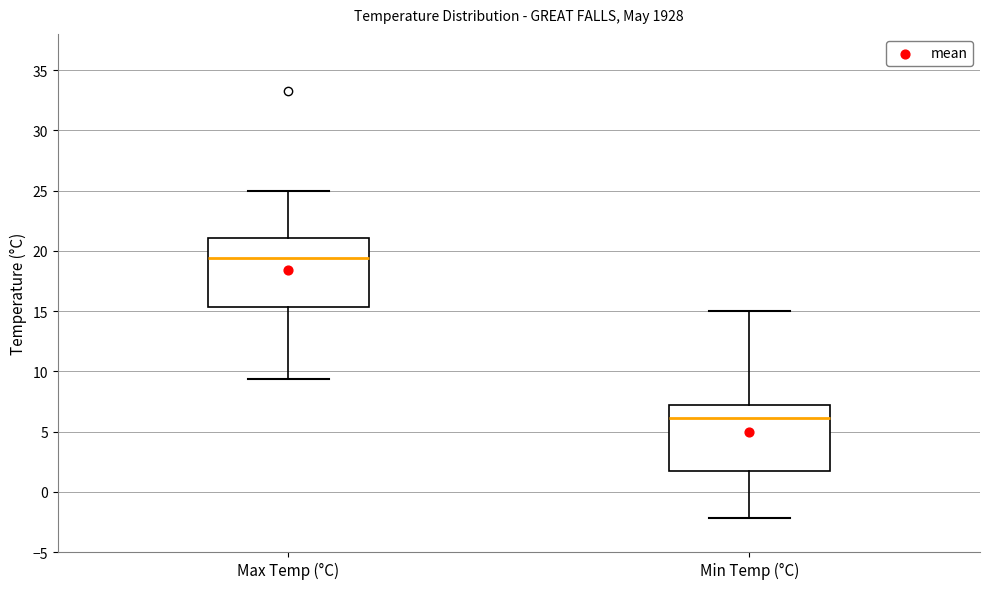

Where does the upper whisker of the box for Min Temp (°C) end on the y-axis? The values are not printed on the chart, so give them approximately, as read against the axis.

15.0